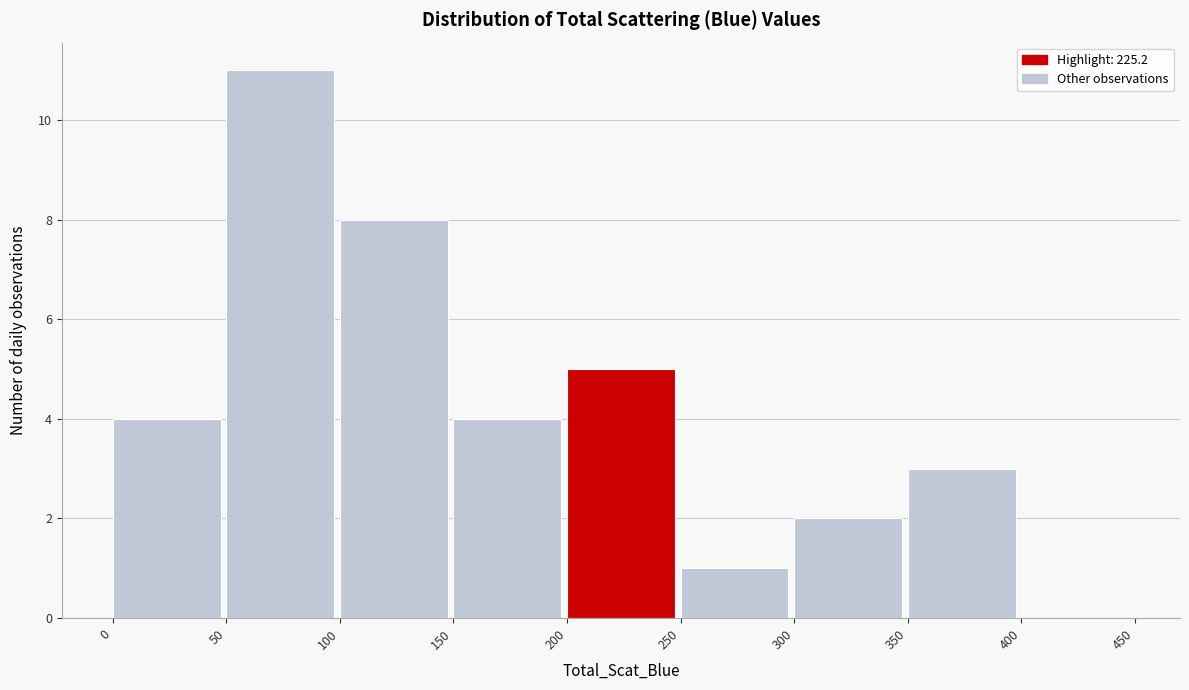

What is the height of the bar covering 250 to 300 on the x-axis? The values are not printed on the chart, so give them approximately, as read against the axis.

1